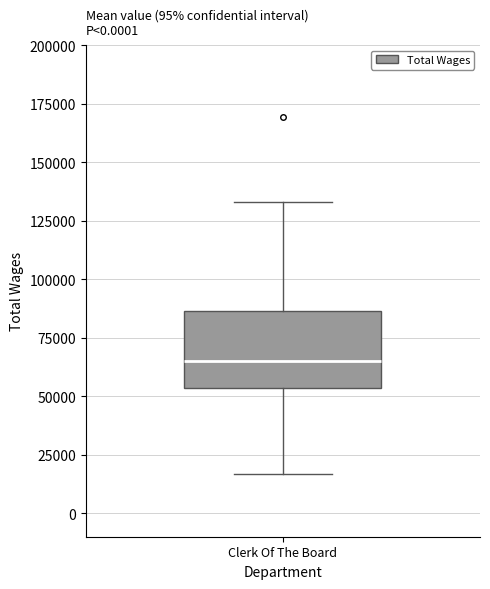

Where is the lower edge of the box for Clerk Of The Board on the y-axis? The values are not printed on the chart, so give them approximately, as read against the axis.

55000